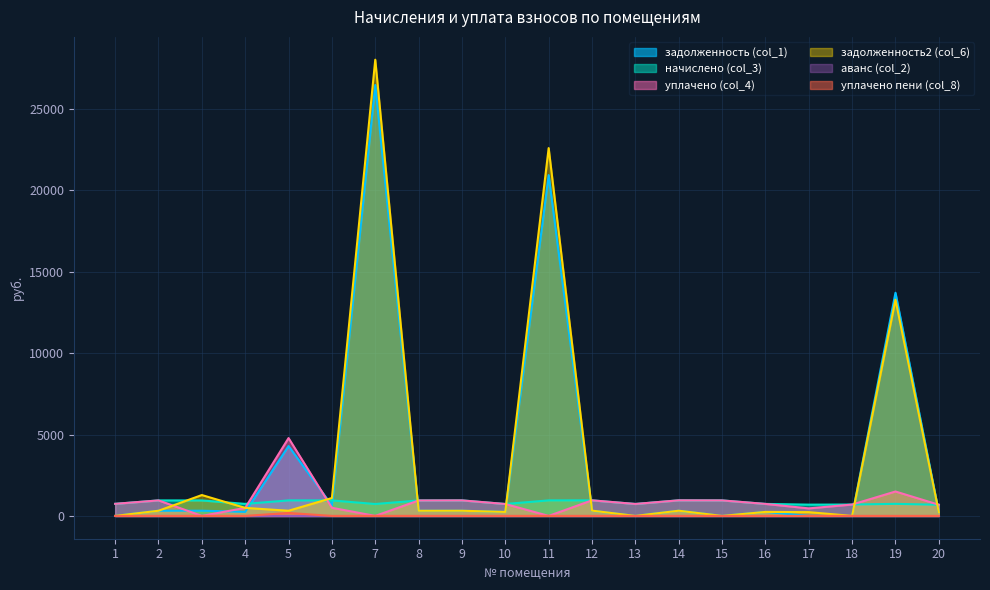

Is it true that задолженность2 (col_6) equals 500.4 at 2?

False